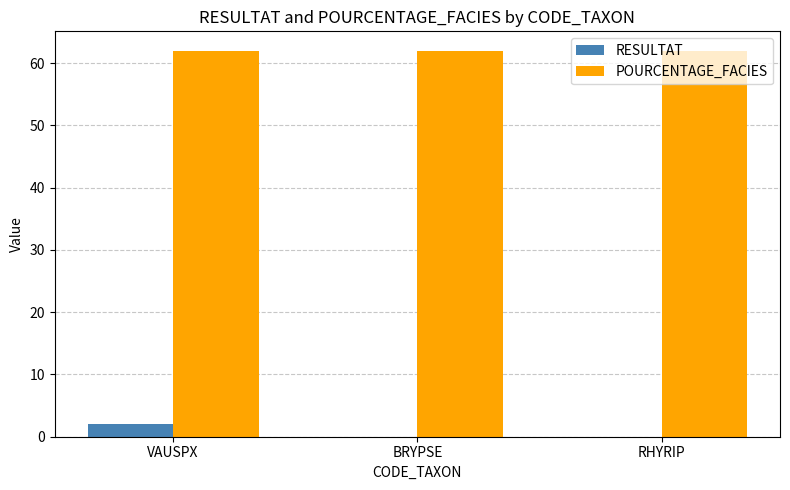

Is the value of RESULTAT at BRYPSE greater than the value of POURCENTAGE_FACIES at VAUSPX?

No